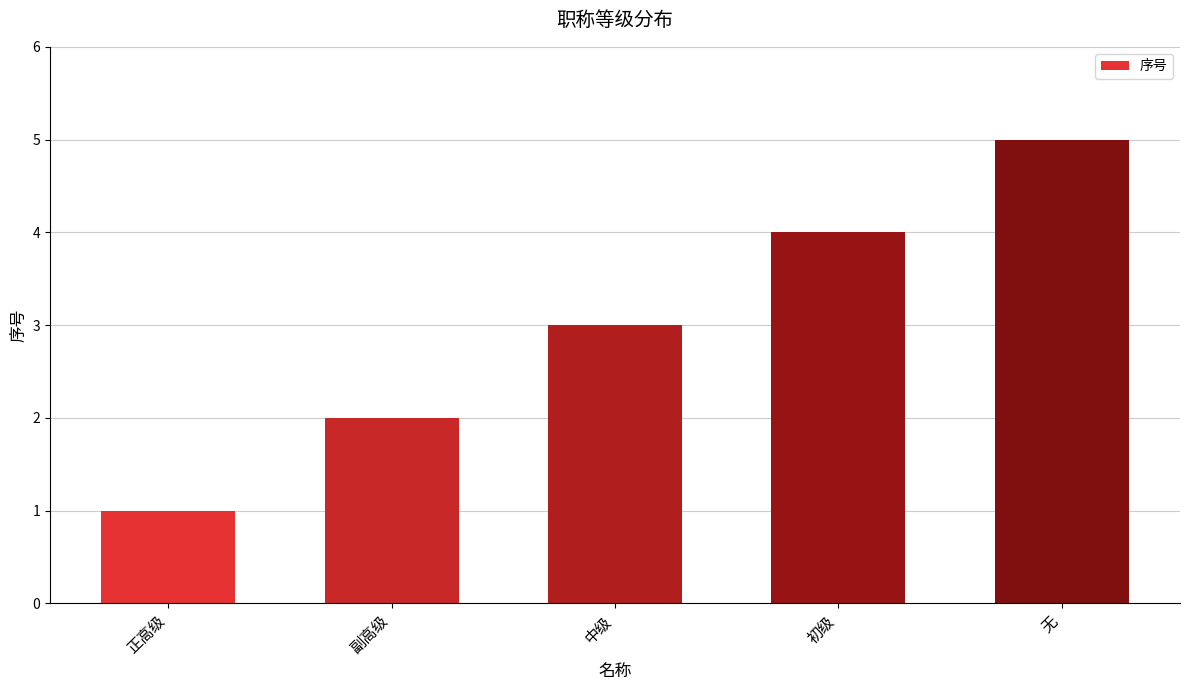

How many values are below 3?

2